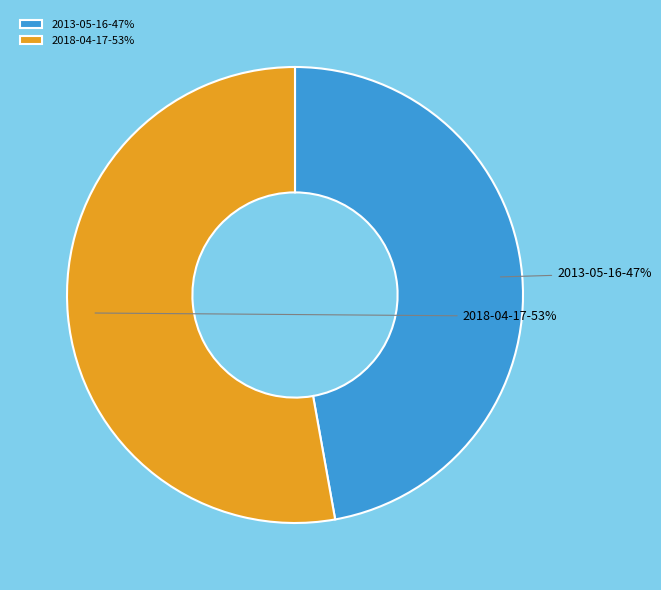

How many segments does this pie chart have?

2